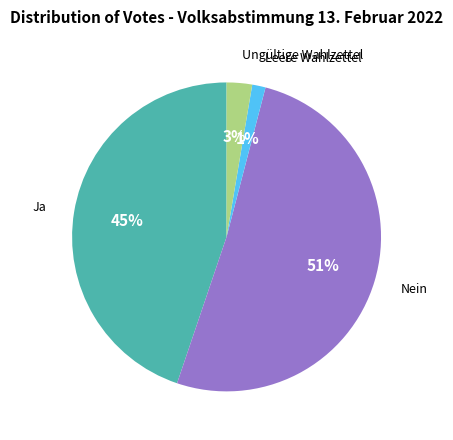

How many slices are in this pie chart?

4